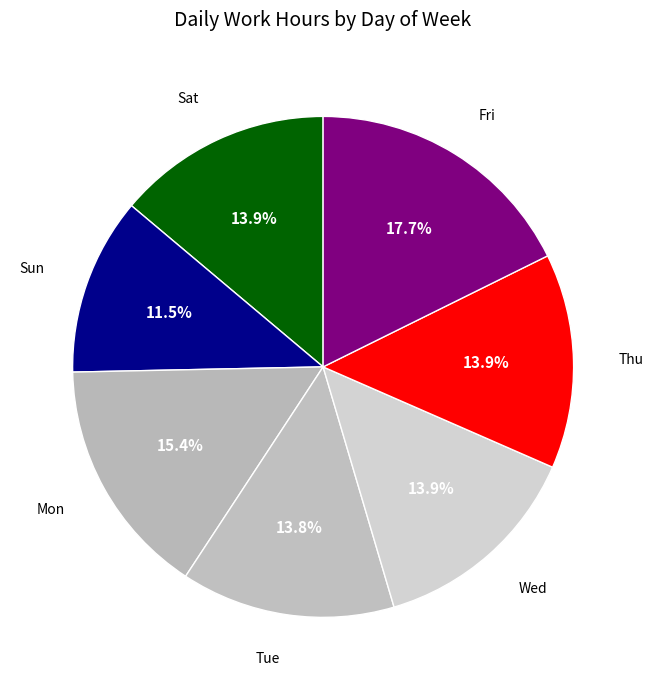

How many segments does this pie chart have?

7